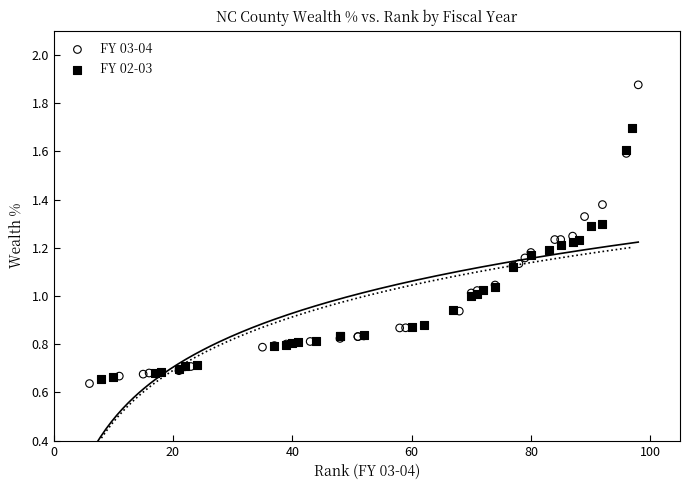

Which series contains the highest Y value?

FY 03-04